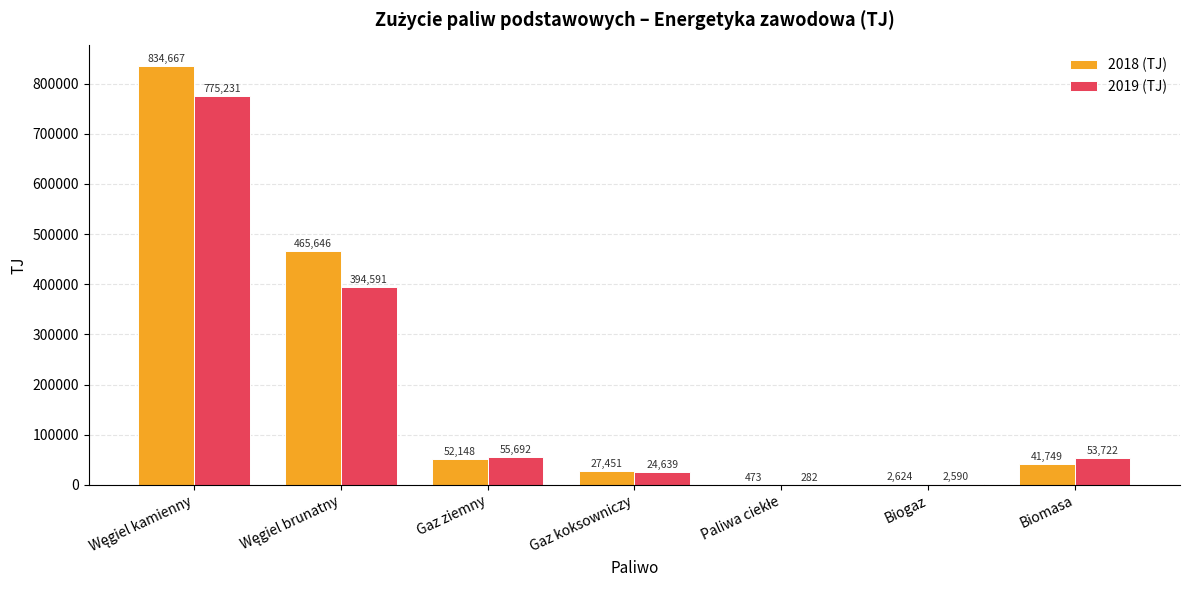

Is it true that 2019 (TJ) equals 55692.5 at Gaz ziemny?

True